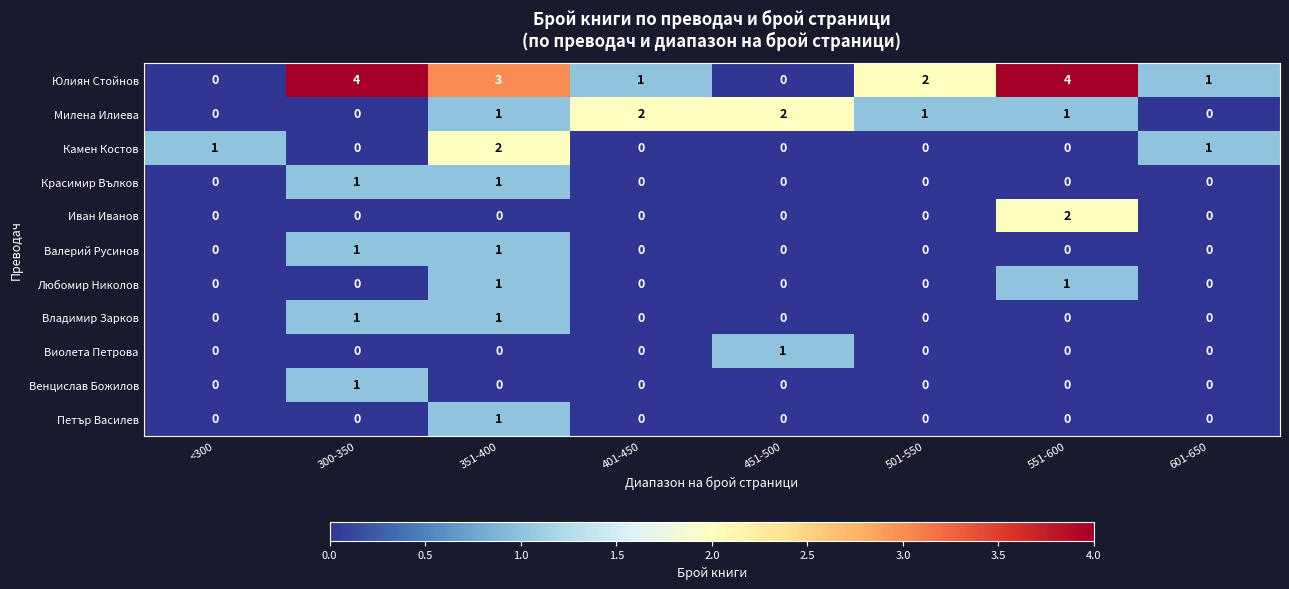

Count the Любомир Николов values in the range 0 to 1.

8